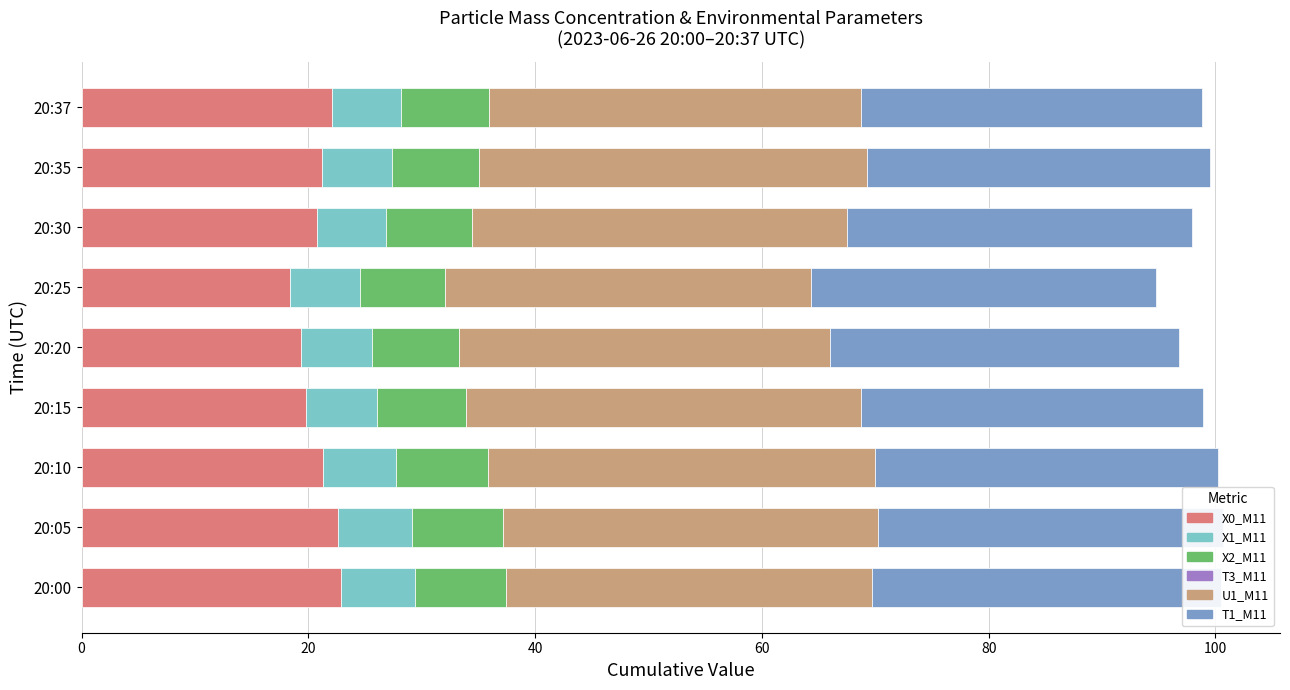

How many groups of bars are there?

9